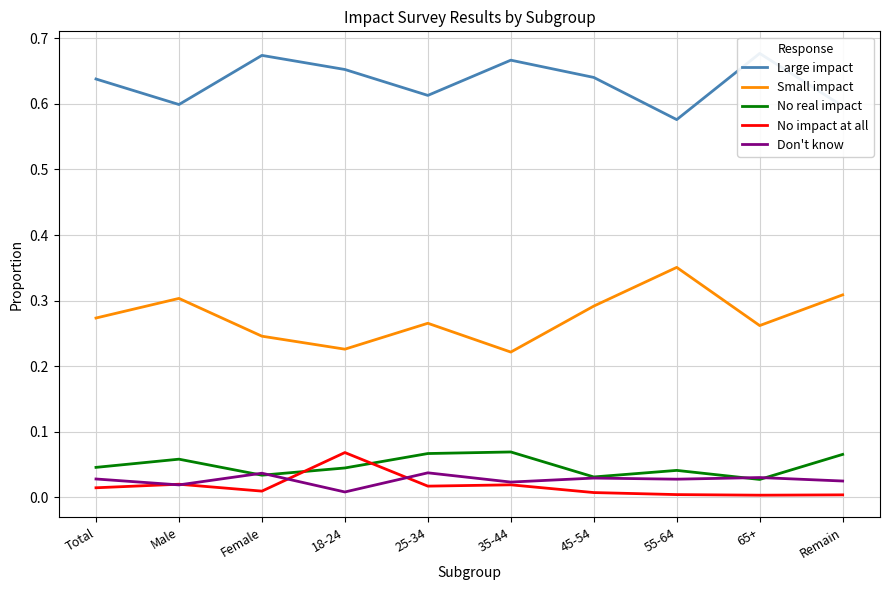

Where is the first local maximum for No real impact?

Male